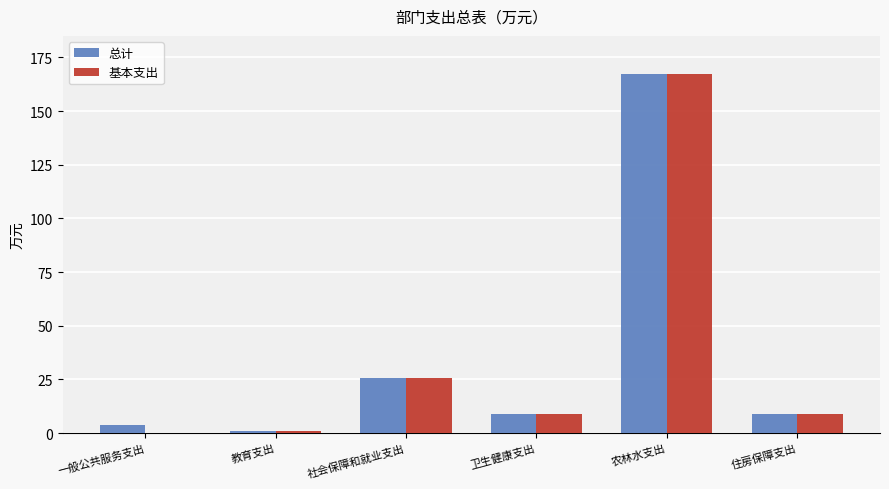

How many categories are shown in the chart?

6